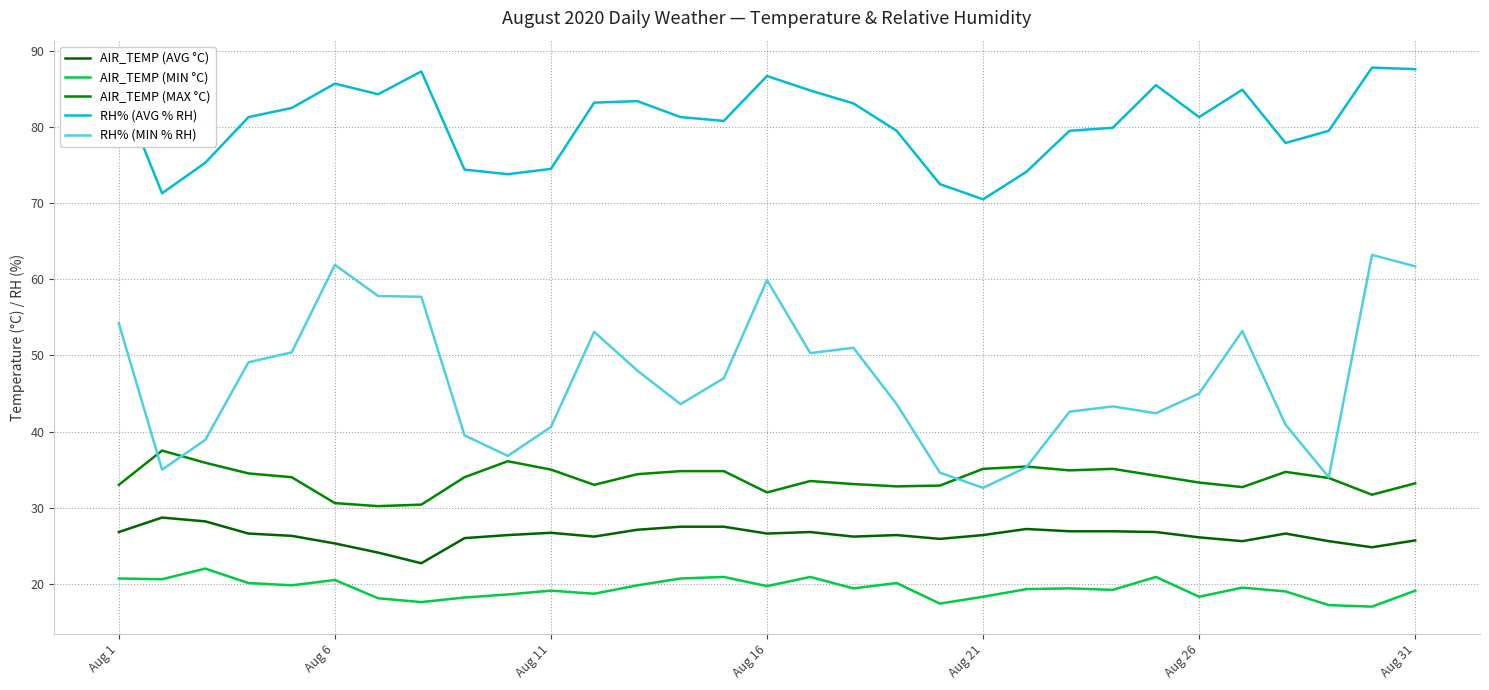

How many lines are shown in the chart?

5